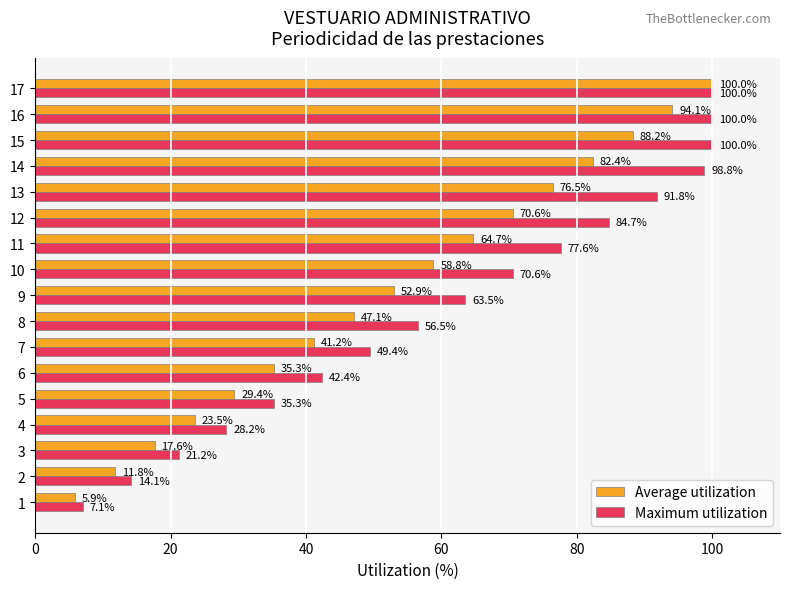

What are all the series names shown in the legend?

Average utilization, Maximum utilization